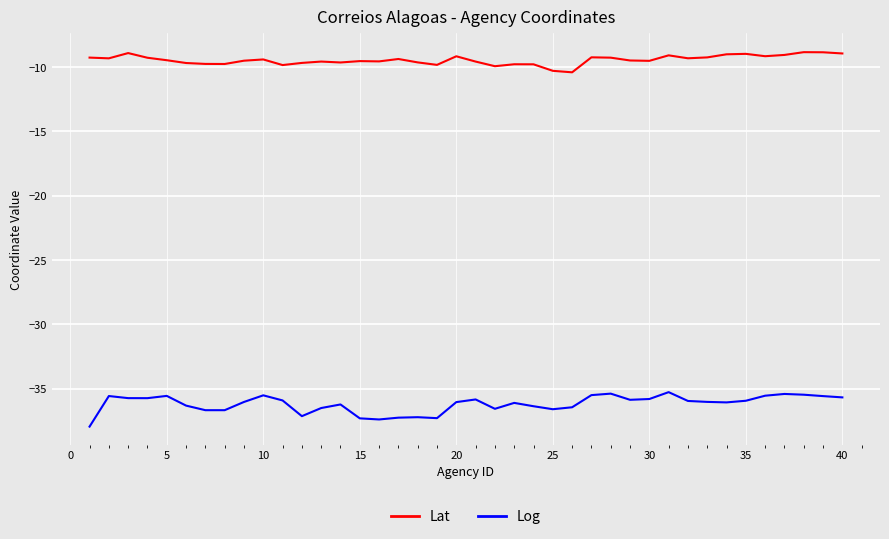

Which series has the largest range (max minus min)?

Log